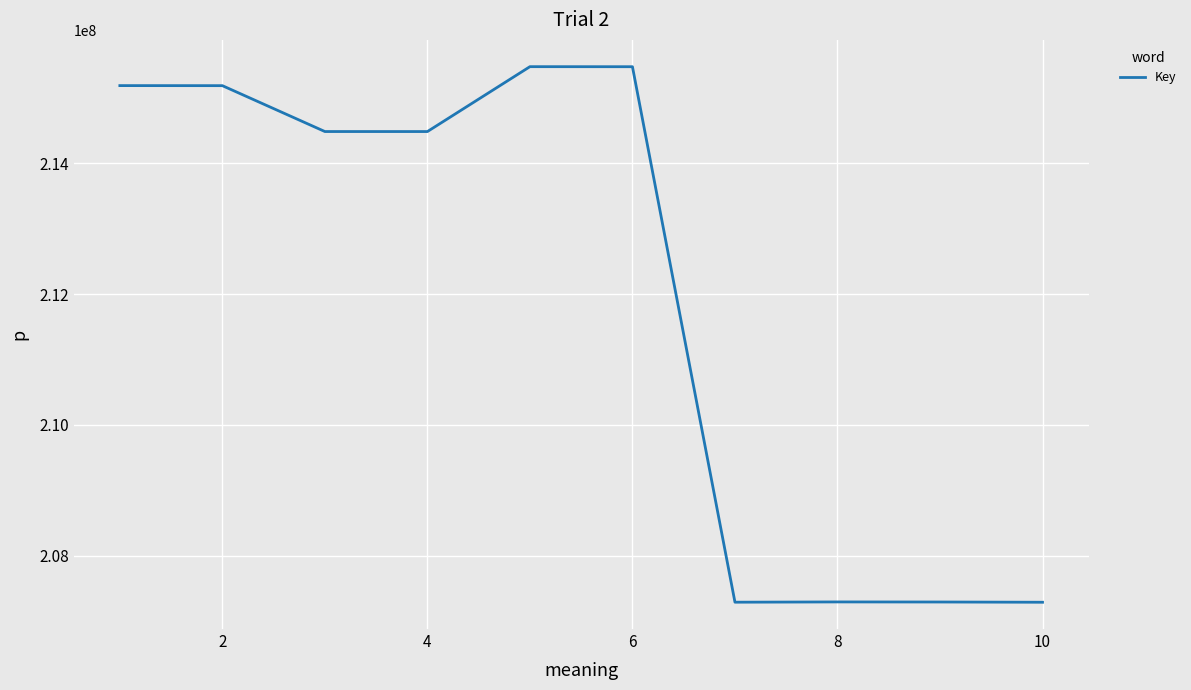

What is the difference between the maximum and minimum values?

8184276